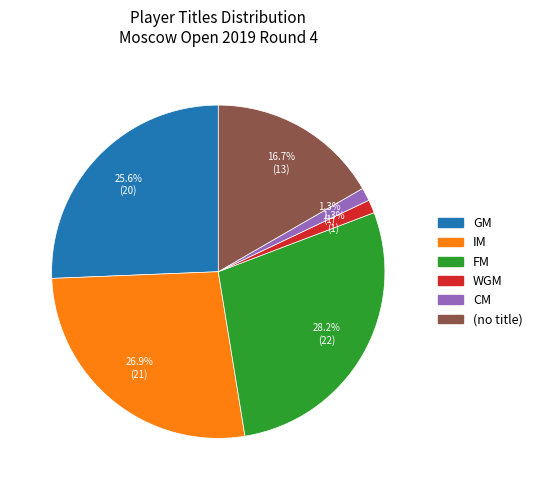

Does any single category account for the majority?

No